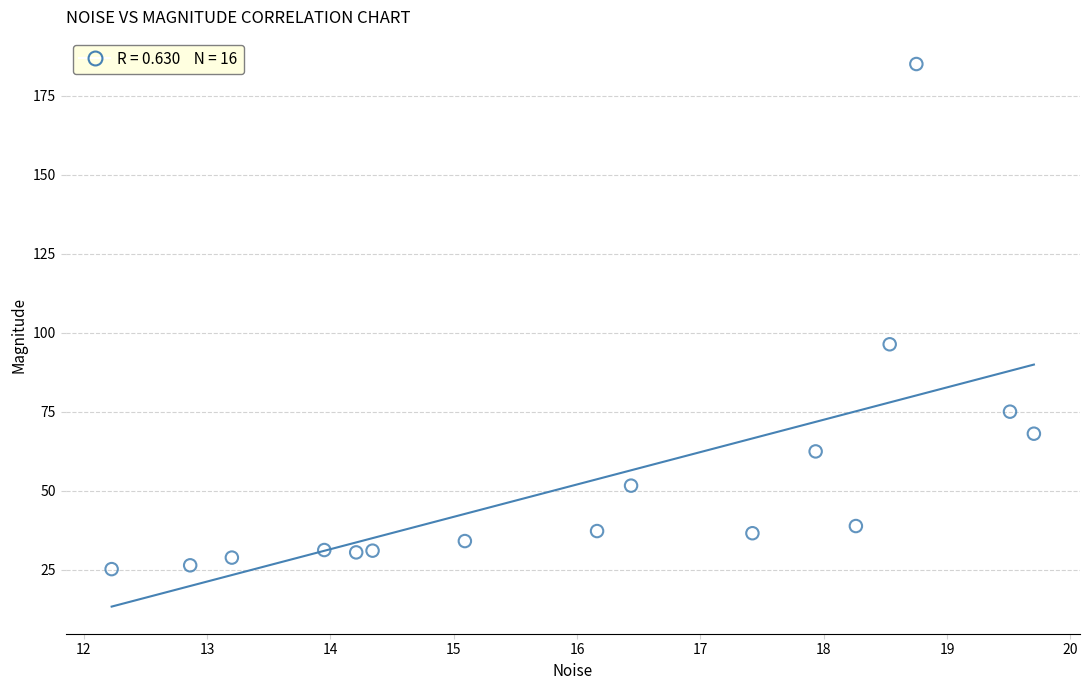

What Y value in the scatter plot is closest to 105?

96.4